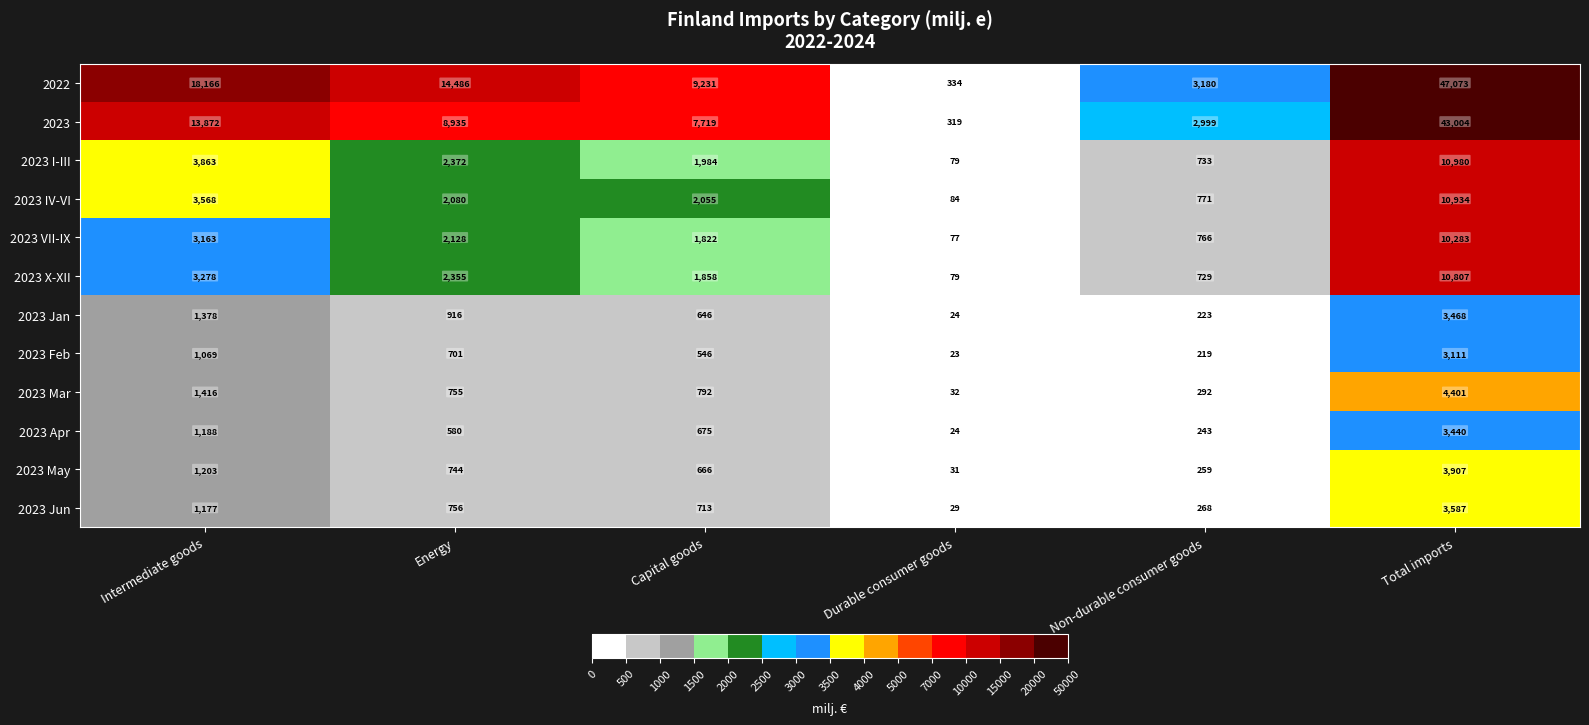

At which category does the chart reach its peak across all series?

Total imports